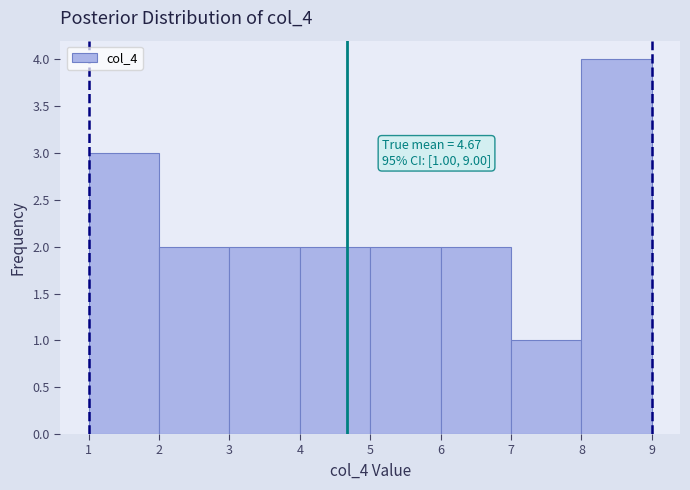

Which range on the x-axis has the tallest bar?

8 to 9